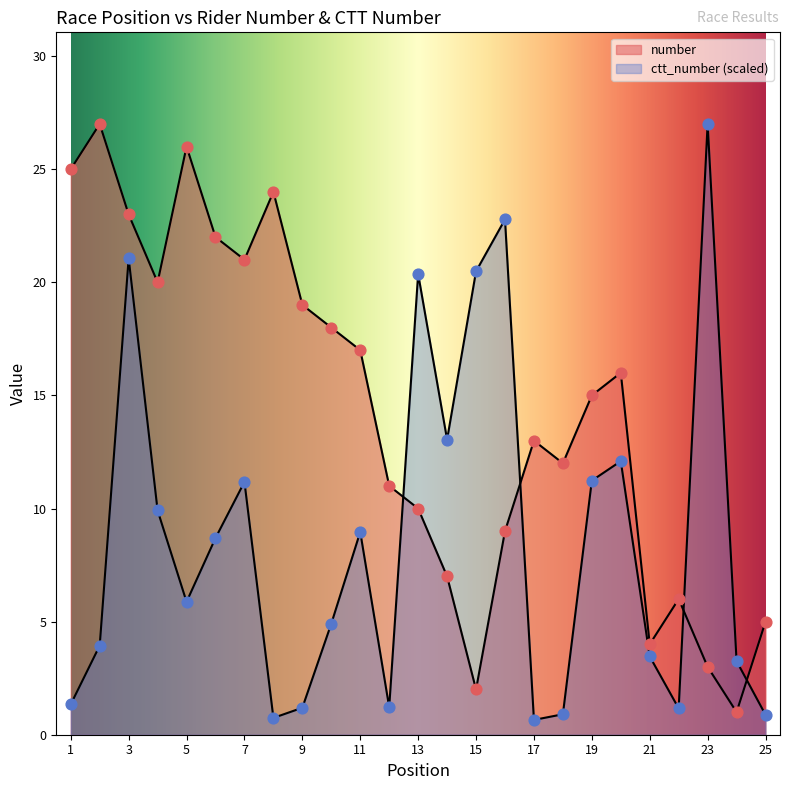

At how many categories does at least one series exceed 18?

13